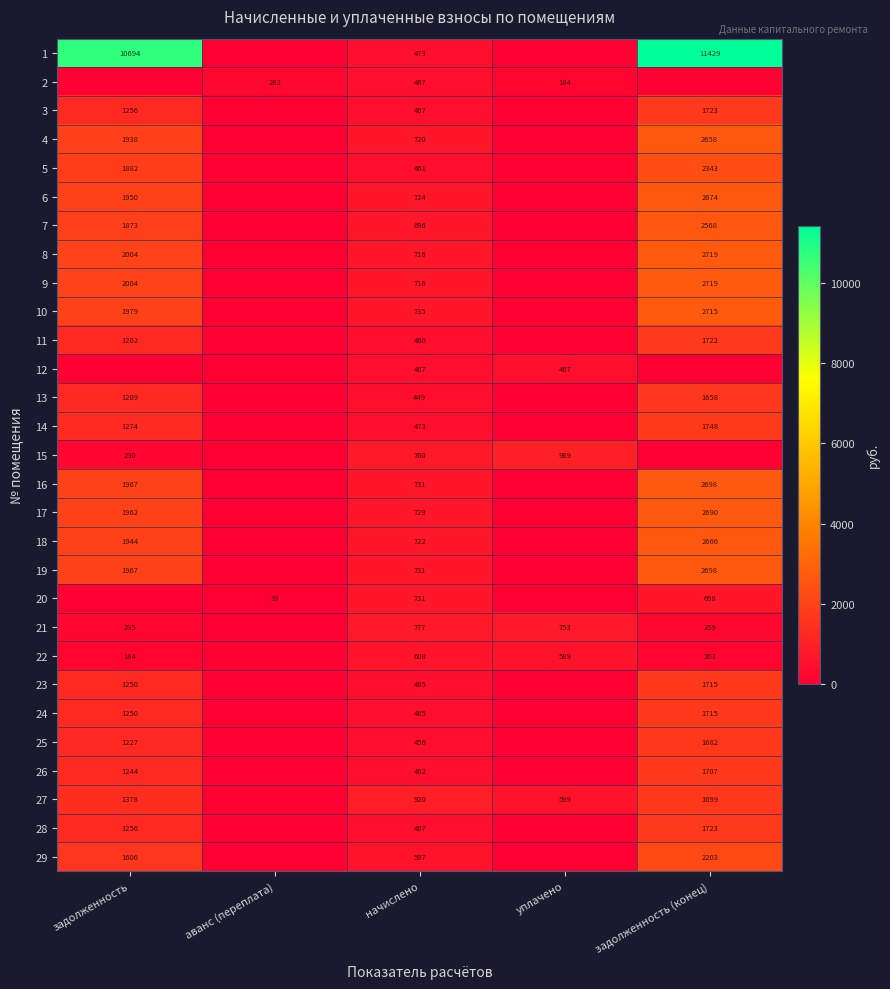

How many data points does each series have?

5